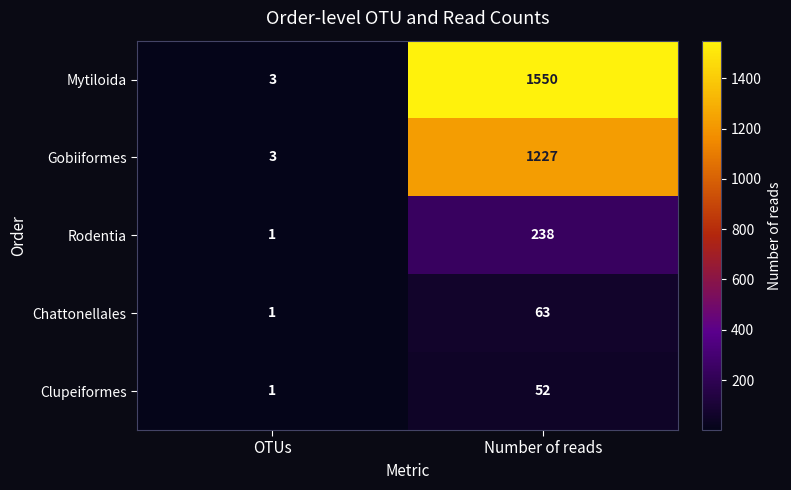

At how many categories does at least one series exceed 904?

1